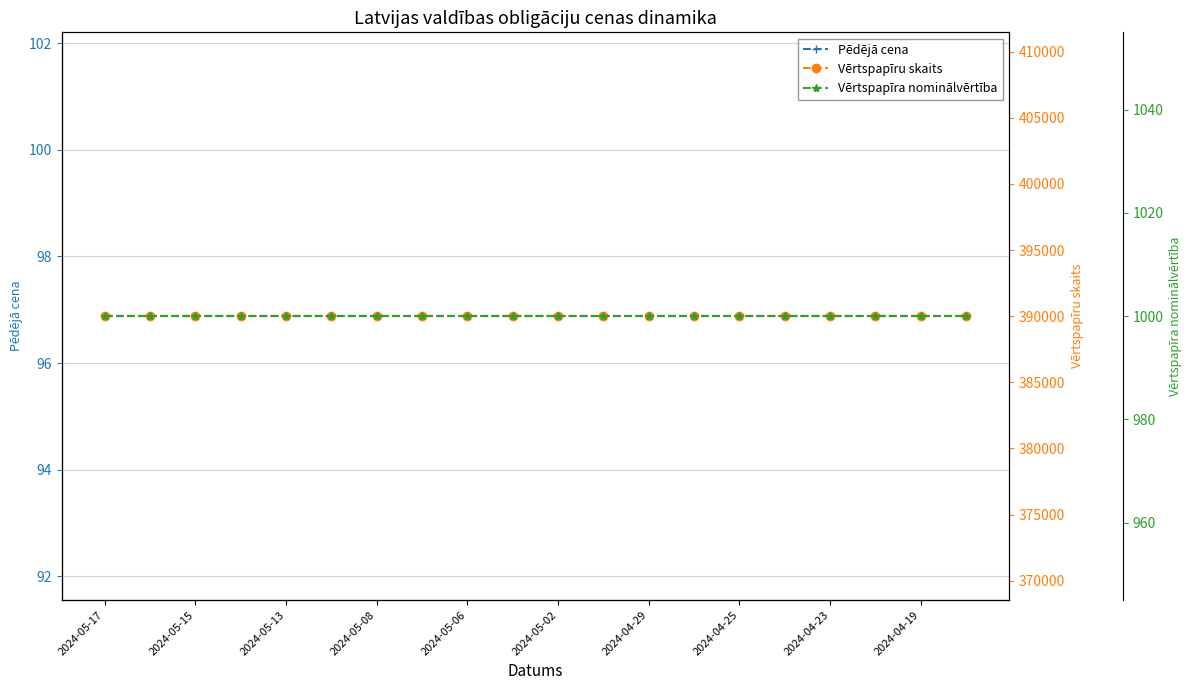

Reading right to left, what are all the values shown in this chart?

Pēdējā cena: 96.9	96.9	96.9	96.9	96.9	96.9	96.9	96.9	96.9	96.9	96.9	96.9	96.9	96.9	96.9	96.9	96.9	96.9	96.9	96.9
Vērtspapīru skaits: 390001.0	390001.0	390001.0	390001.0	390001.0	390001.0	390001.0	390001.0	390001.0	390001.0	390001.0	390001.0	390001.0	390001.0	390001.0	390001.0	390001.0	390001.0	390001.0	390001.0
Vērtspapīra nominālvērtība: 1000.0	1000.0	1000.0	1000.0	1000.0	1000.0	1000.0	1000.0	1000.0	1000.0	1000.0	1000.0	1000.0	1000.0	1000.0	1000.0	1000.0	1000.0	1000.0	1000.0